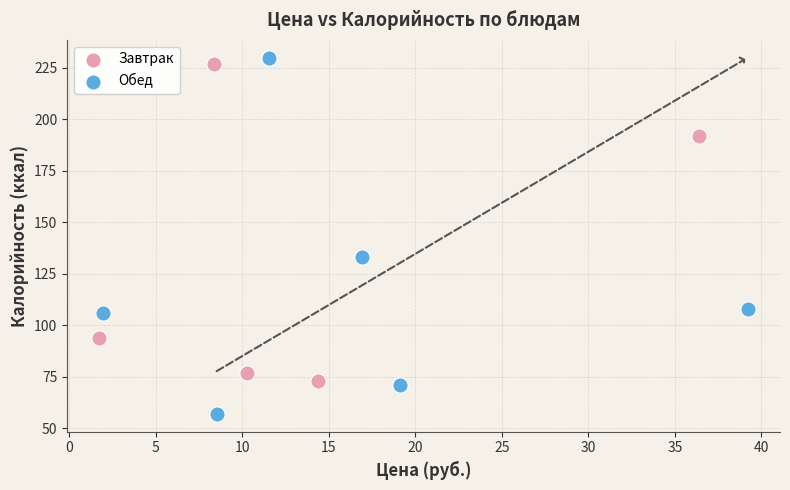

What are all the series names shown in the legend?

Завтрак, Обед